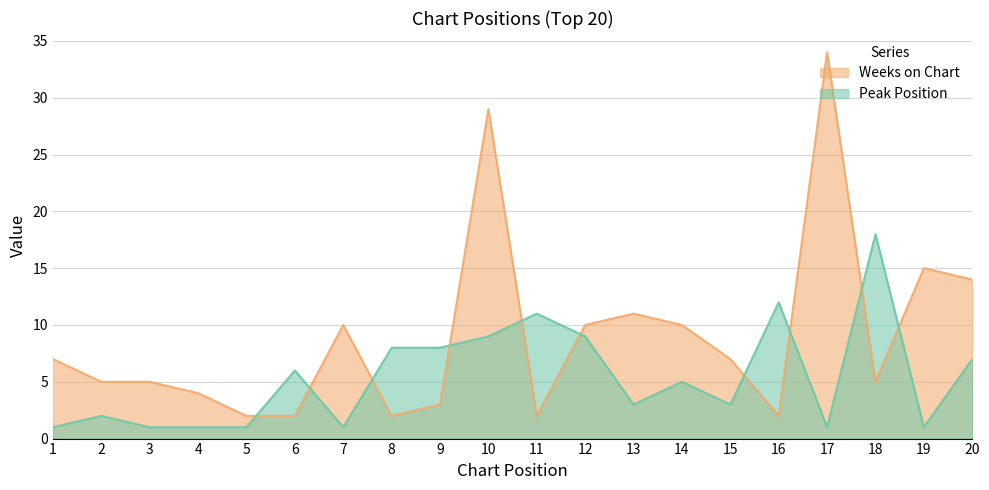

At which category does the chart reach its peak across all series?

17